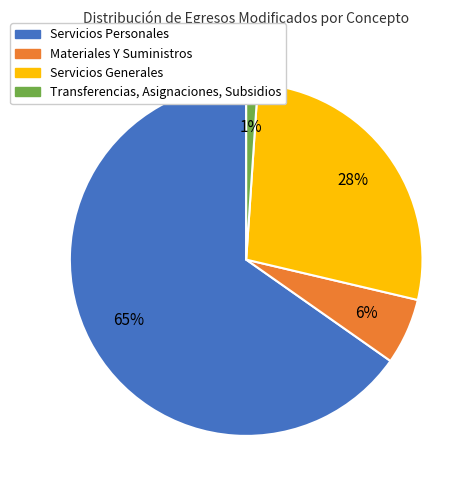

Which category accounts for the majority?

Servicios Personales